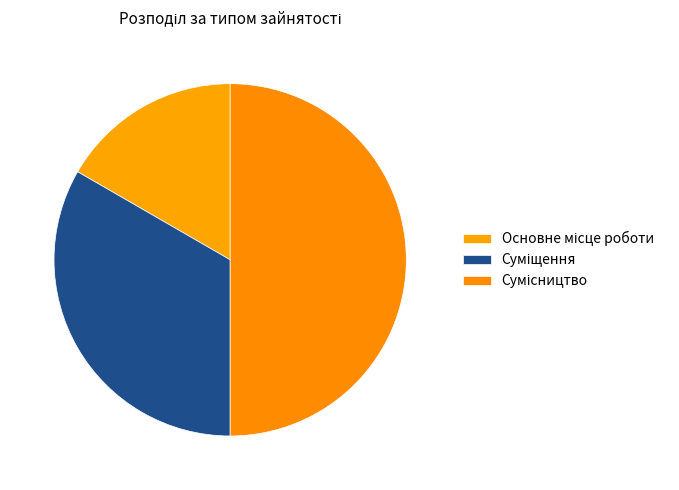

The Суміщення slice represents 33% of the pie. True or false?

True